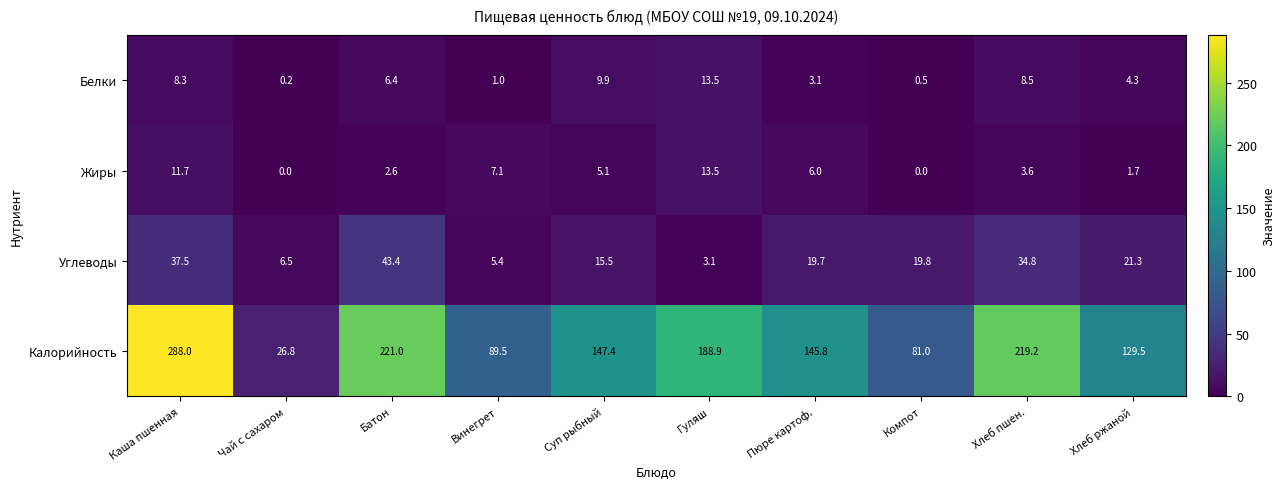

What is the difference between the highest and lowest values at Хлеб пшен.?

215.6